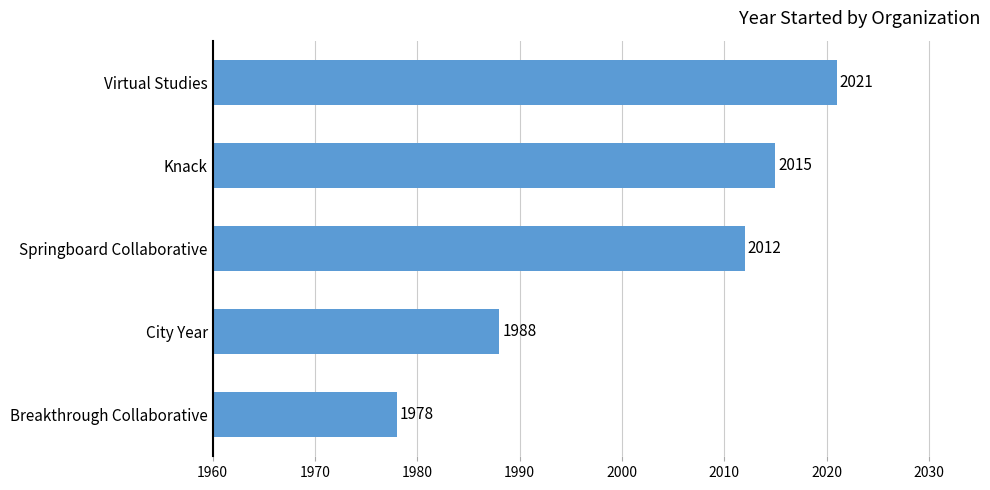

Which label corresponds to the largest value in the chart?

Virtual Studies